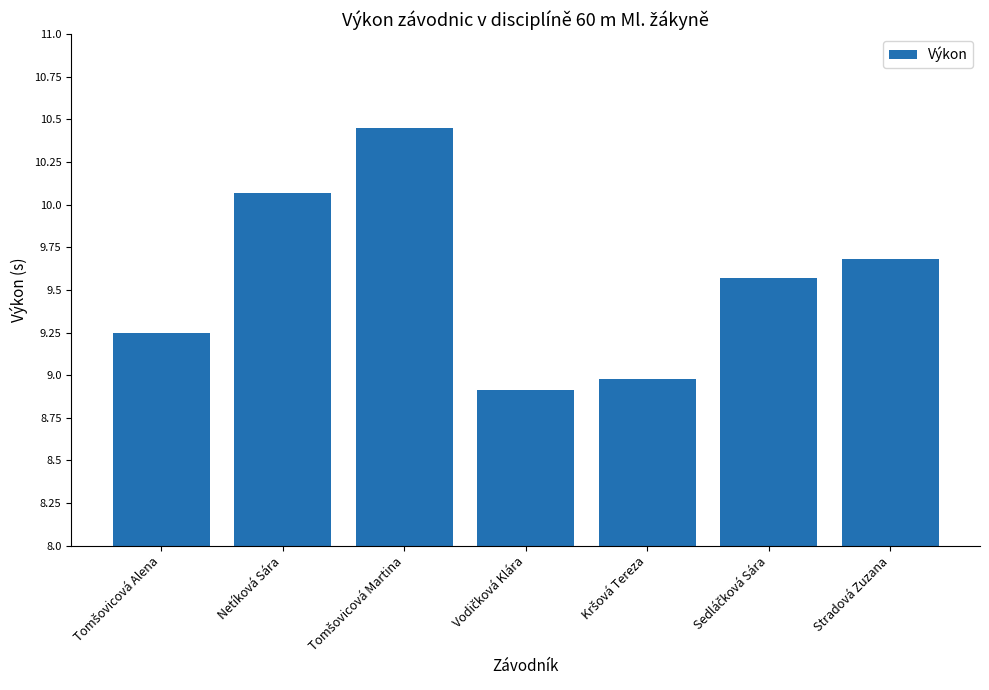

The value at Netíková Sára is 10.1. True or false?

True